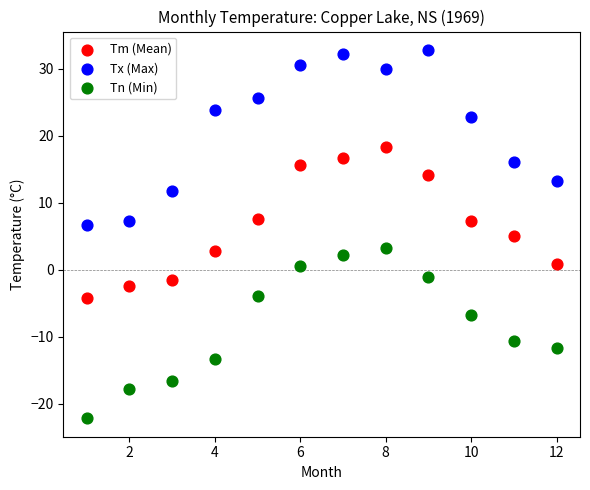

Which series contains the lowest Y value?

Tn (Min)